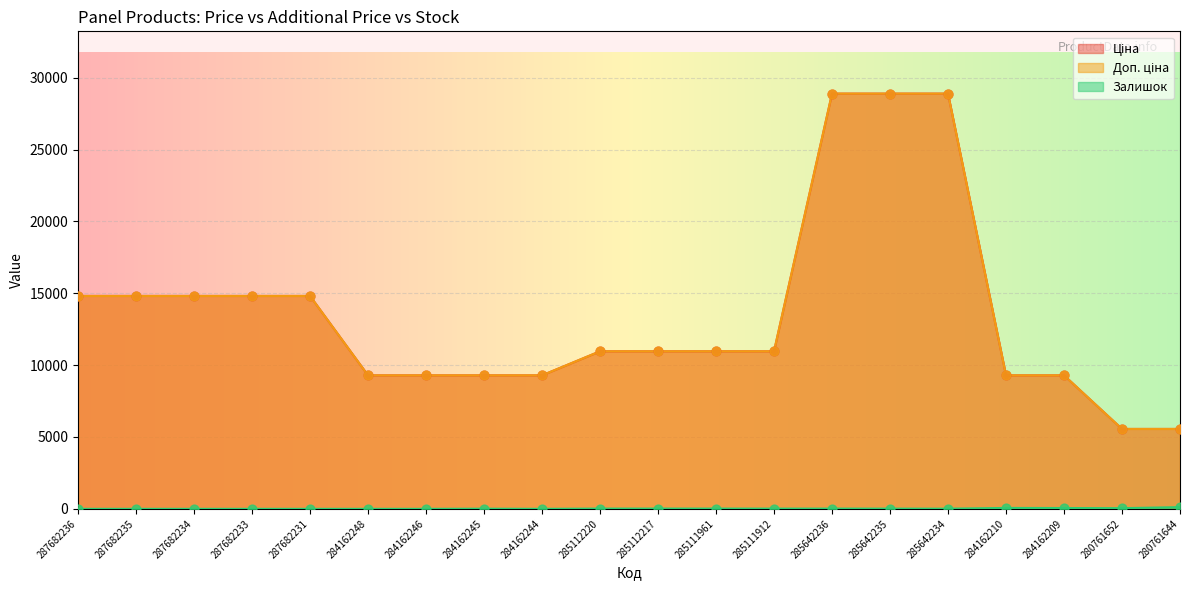

At which category is the sum across all series the highest?

285642236